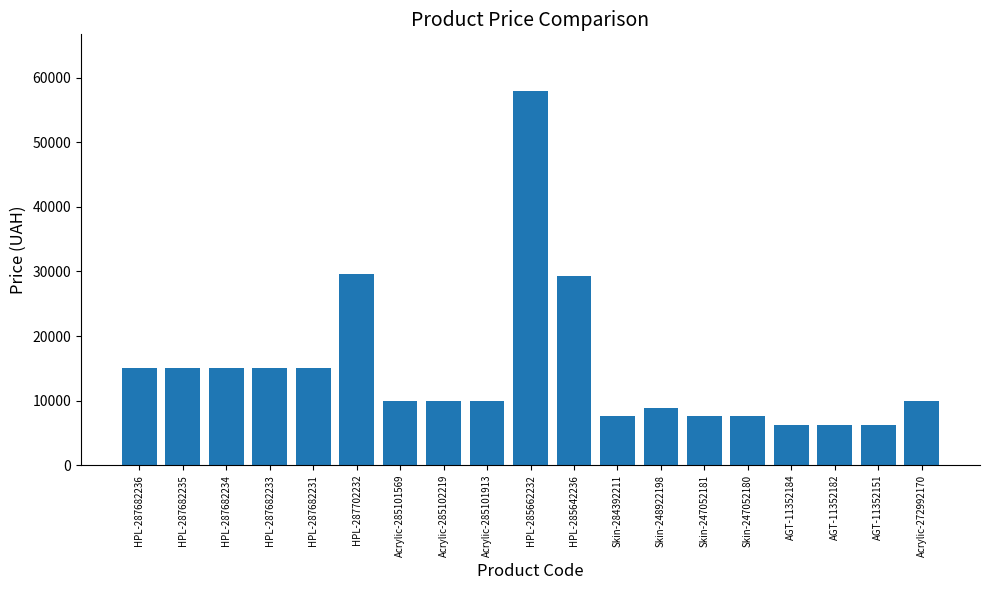

What is the minimum value shown in the chart?

6266.7